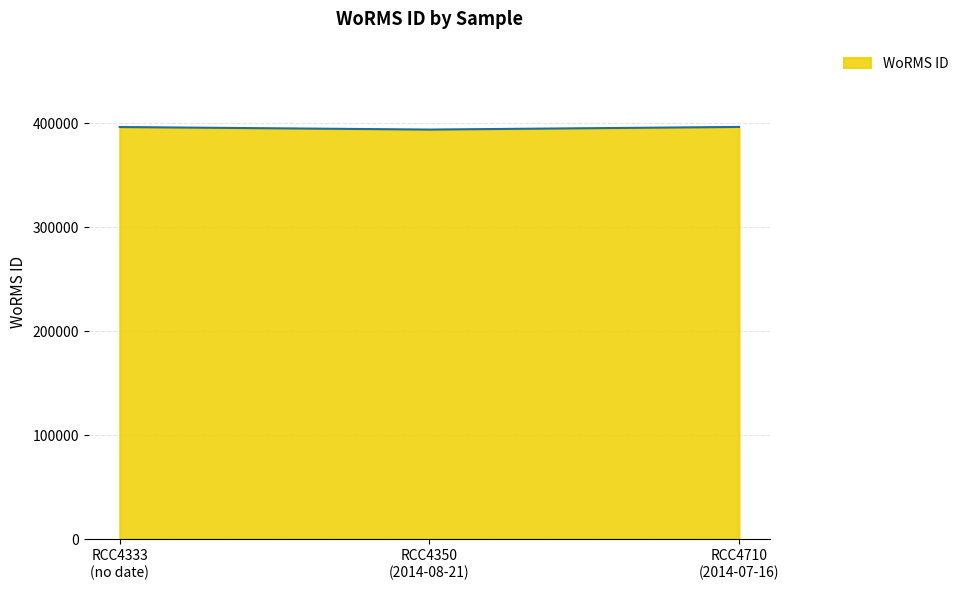

What is the greatest value displayed?

396518